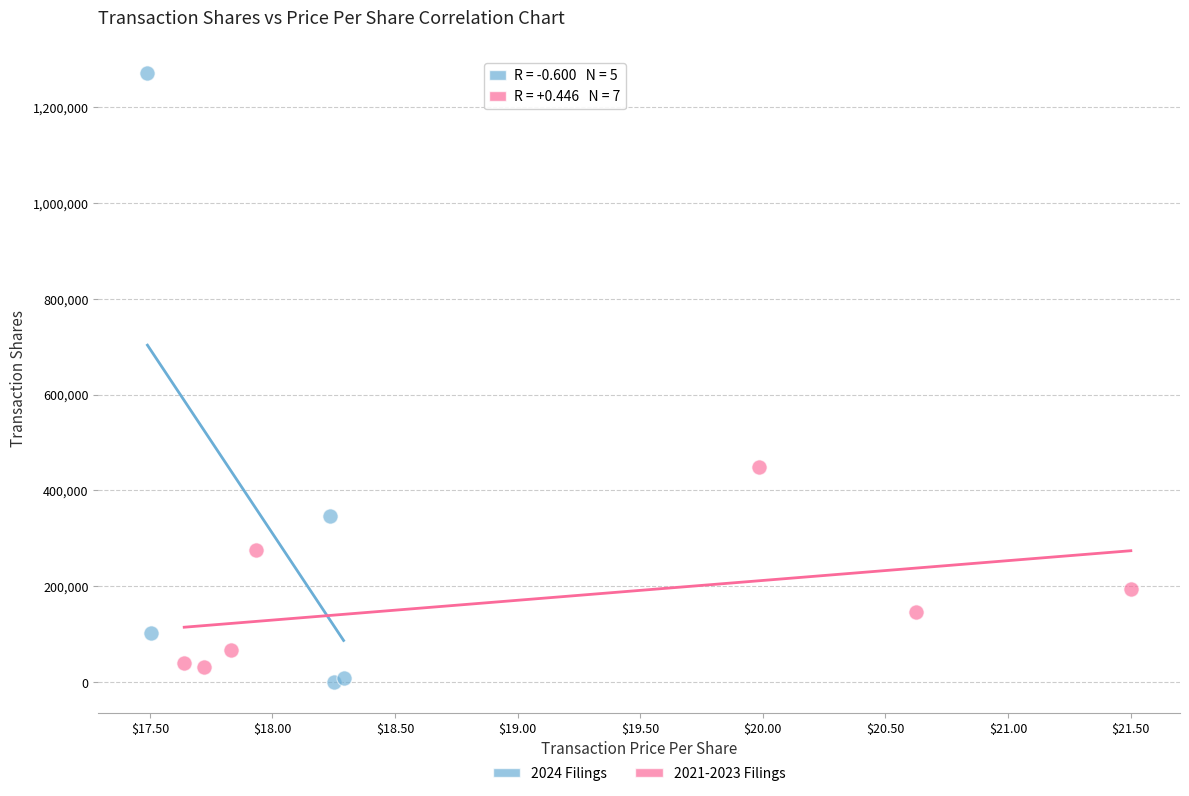

Which series has the largest Y range (max minus min)?

2024 Filings